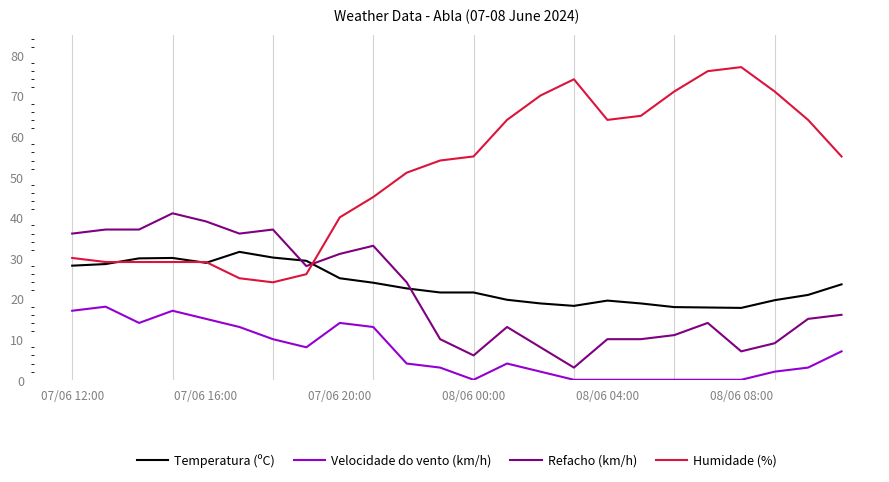

Which series ends up on top after the final intersection of Refacho (km/h) and Humidade (%)?

Humidade (%)